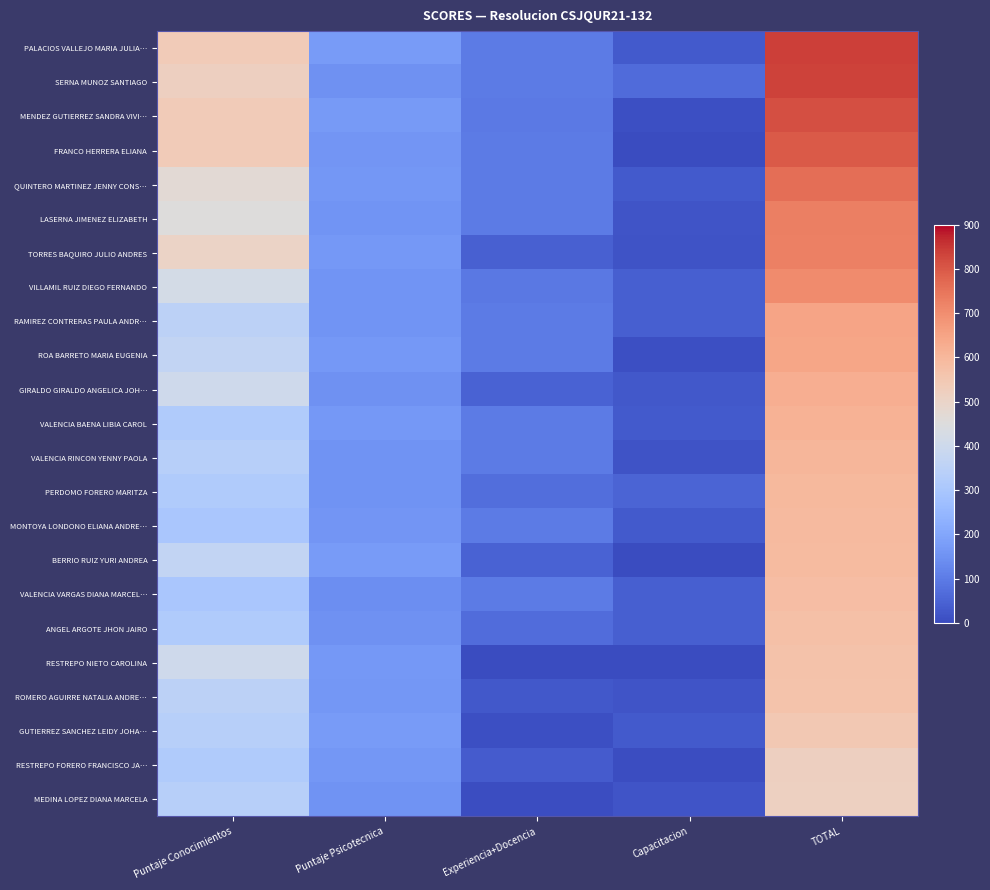

Reading right to left, transcribe all the data shown in this chart.

PALACIOS VALLEJO MARIA JULIA…: TOTAL=839.8	Capacitacion=30.0	Experiencia+Docencia=100.0	Puntaje Psicotecnica=173.0	Puntaje Conocimientos=536.8
SERNA MUNOZ SANTIAGO: TOTAL=835.9	Capacitacion=65.0	Experiencia+Docencia=100.0	Puntaje Psicotecnica=151.0	Puntaje Conocimientos=519.9
MENDEZ GUTIERREZ SANDRA VIVI…: TOTAL=812.6	Capacitacion=10.0	Experiencia+Docencia=96.9	Puntaje Psicotecnica=169.0	Puntaje Conocimientos=536.8
FRANCO HERRERA ELIANA: TOTAL=796.8	Capacitacion=0.0	Experiencia+Docencia=100.0	Puntaje Psicotecnica=160.0	Puntaje Conocimientos=536.8
QUINTERO MARTINEZ JENNY CONS…: TOTAL=761.3	Capacitacion=30.0	Experiencia+Docencia=100.0	Puntaje Psicotecnica=162.0	Puntaje Conocimientos=469.3
LASERNA JIMENEZ ELIZABETH: TOTAL=728.4	Capacitacion=20.0	Experiencia+Docencia=100.0	Puntaje Psicotecnica=156.0	Puntaje Conocimientos=452.4
TORRES BAQUIRO JULIO ANDRES: TOTAL=727.0	Capacitacion=15.0	Experiencia+Docencia=43.5	Puntaje Psicotecnica=165.5	Puntaje Conocimientos=503.0
VILLAMIL RUIZ DIEGO FERNANDO: TOTAL=706.1	Capacitacion=40.0	Experiencia+Docencia=92.4	Puntaje Psicotecnica=155.0	Puntaje Conocimientos=418.7
RAMIREZ CONTRERAS PAULA ANDR…: TOTAL=647.7	Capacitacion=40.0	Experiencia+Docencia=100.0	Puntaje Psicotecnica=156.5	Puntaje Conocimientos=351.2
ROA BARRETO MARIA EUGENIA: TOTAL=646.6	Capacitacion=10.0	Experiencia+Docencia=100.0	Puntaje Psicotecnica=168.5	Puntaje Conocimientos=368.1
GIRALDO GIRALDO ANGELICA JOH…: TOTAL=624.0	Capacitacion=25.0	Experiencia+Docencia=48.2	Puntaje Psicotecnica=149.0	Puntaje Conocimientos=401.8
VALENCIA BAENA LIBIA CAROL: TOTAL=614.4	Capacitacion=30.0	Experiencia+Docencia=100.0	Puntaje Psicotecnica=167.0	Puntaje Conocimientos=317.4
VALENCIA RINCON YENNY PAOLA: TOTAL=602.8	Capacitacion=15.0	Experiencia+Docencia=100.0	Puntaje Psicotecnica=153.5	Puntaje Conocimientos=334.3
PERDOMO FORERO MARITZA: TOTAL=595.7	Capacitacion=50.0	Experiencia+Docencia=73.7	Puntaje Psicotecnica=154.5	Puntaje Conocimientos=317.4
MONTOYA LONDONO ELIANA ANDRE…: TOTAL=591.6	Capacitacion=30.0	Experiencia+Docencia=100.0	Puntaje Psicotecnica=161.0	Puntaje Conocimientos=300.6
BERRIO RUIZ YURI ANDREA: TOTAL=588.1	Capacitacion=0.0	Experiencia+Docencia=46.6	Puntaje Psicotecnica=173.5	Puntaje Conocimientos=368.1
VALENCIA VARGAS DIANA MARCEL…: TOTAL=581.6	Capacitacion=40.0	Experiencia+Docencia=100.0	Puntaje Psicotecnica=141.0	Puntaje Conocimientos=300.6
ANGEL ARGOTE JHON JAIRO: TOTAL=574.2	Capacitacion=40.0	Experiencia+Docencia=67.8	Puntaje Psicotecnica=149.0	Puntaje Conocimientos=317.4
RESTREPO NIETO CAROLINA: TOTAL=568.8	Capacitacion=0.0	Experiencia+Docencia=0.0	Puntaje Psicotecnica=167.0	Puntaje Conocimientos=401.8
ROMERO AGUIRRE NATALIA ANDRE…: TOTAL=563.5	Capacitacion=20.0	Experiencia+Docencia=27.8	Puntaje Psicotecnica=164.5	Puntaje Conocimientos=351.2
GUTIERREZ SANCHEZ LEIDY JOHA…: TOTAL=547.8	Capacitacion=30.0	Experiencia+Docencia=8.9	Puntaje Psicotecnica=174.5	Puntaje Conocimientos=334.3
RESTREPO FORERO FRANCISCO JA…: TOTAL=518.9	Capacitacion=5.0	Experiencia+Docencia=34.5	Puntaje Psicotecnica=162.0	Puntaje Conocimientos=317.4
MEDINA LOPEZ DIANA MARCELA: TOTAL=513.4	Capacitacion=20.0	Experiencia+Docencia=4.6	Puntaje Psicotecnica=154.5	Puntaje Conocimientos=334.3